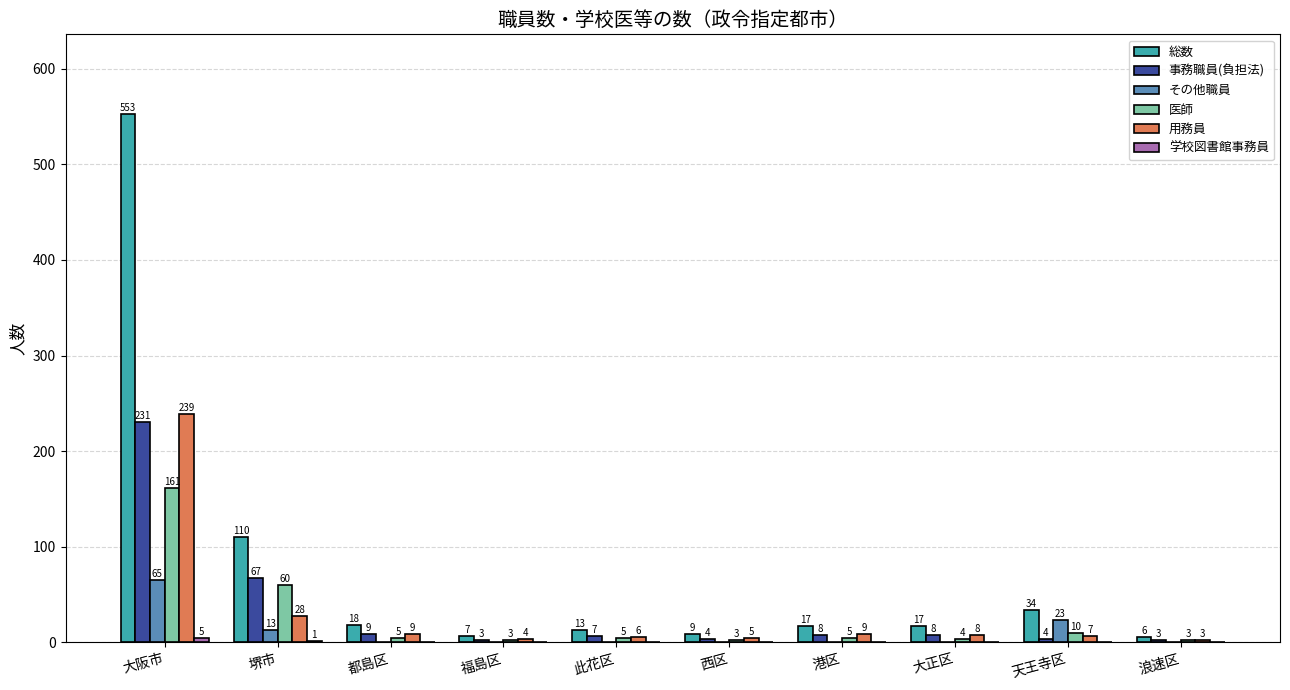

How many categories are shown in the chart?

10